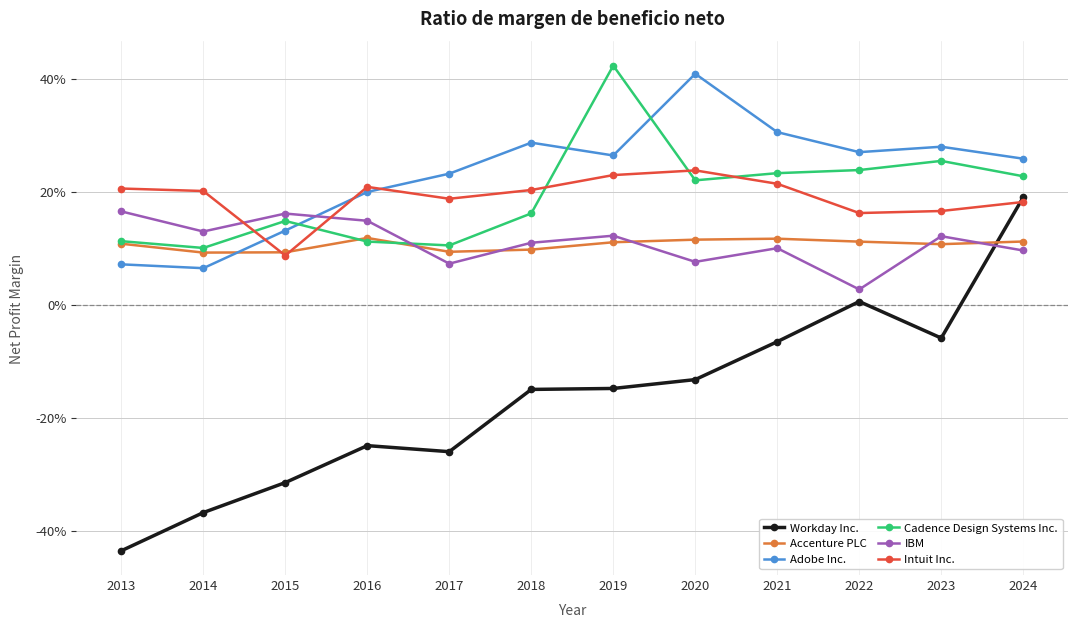

What are all the series names shown in the legend?

Workday Inc., Accenture PLC, Adobe Inc., Cadence Design Systems Inc., IBM, Intuit Inc.